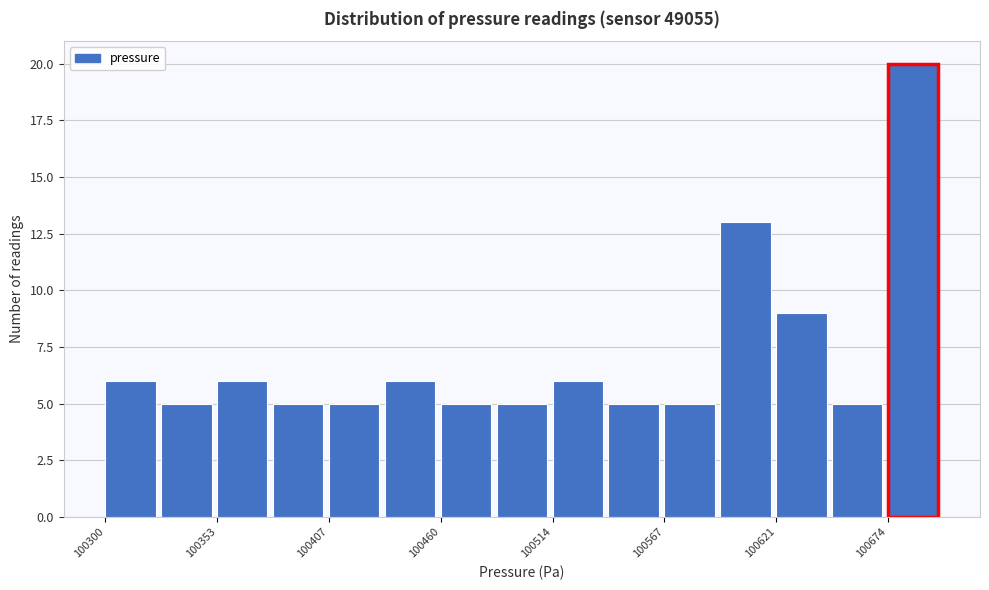

Around what value on the x-axis is the tallest bar? Give the approximate position of its centre, as read against the axis.

100690